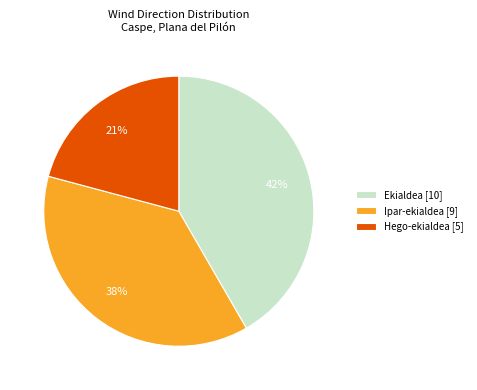

Combined, do Ipar-ekialdea [9] and Hego-ekialdea [5] account for over 50%?

Yes